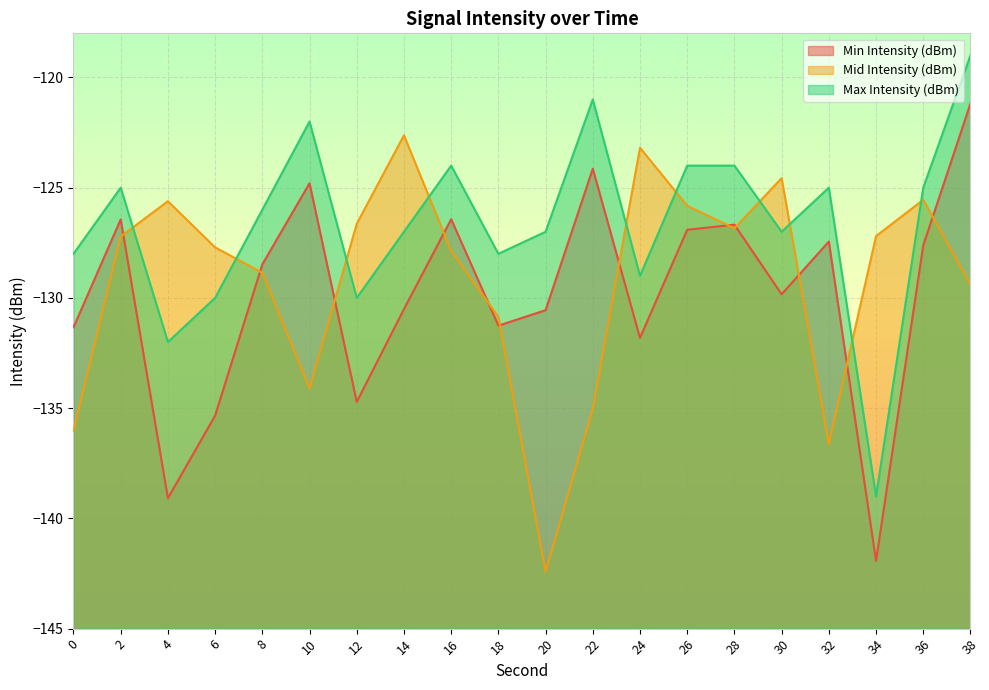

Between 14 and 12, which is larger?

14